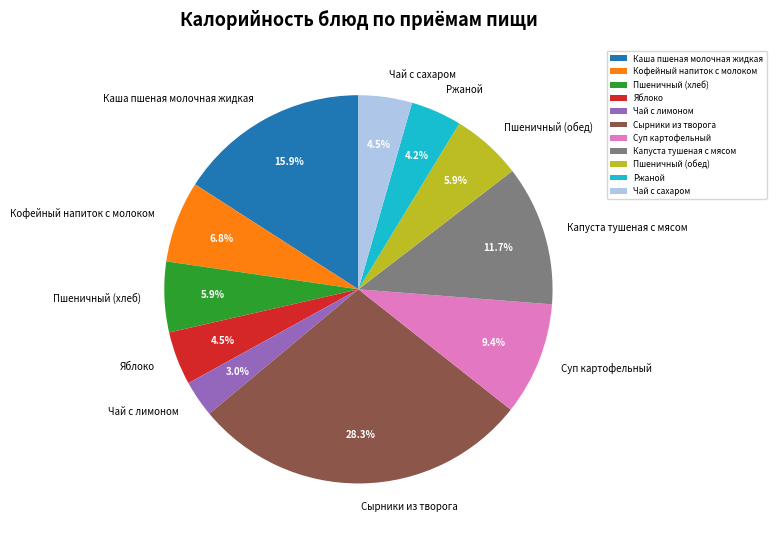

What percentage is NOT represented by Суп картофельный?

90.6%